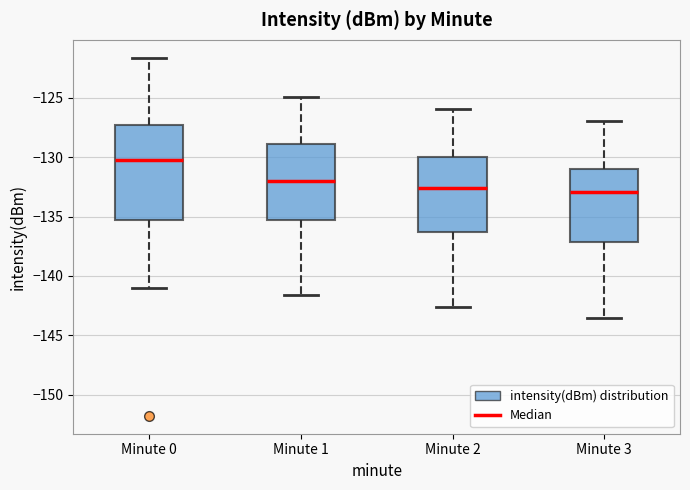

Which box is the tallest, from its lower edge to its upper edge?

Minute 0